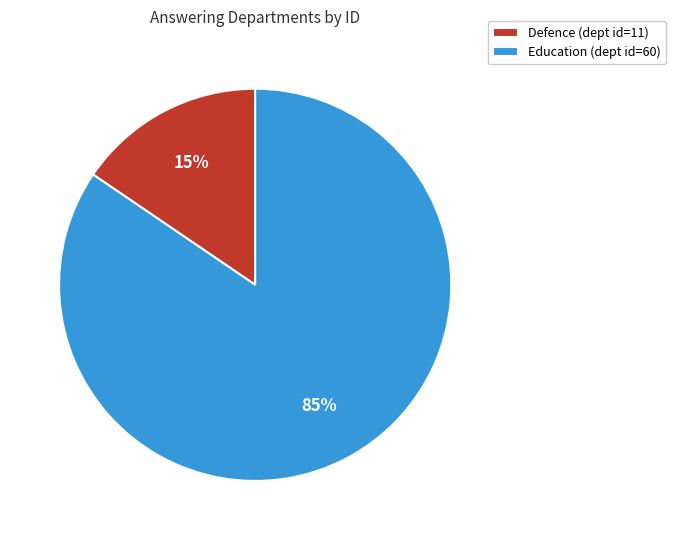

Count the number of slices in the pie.

2